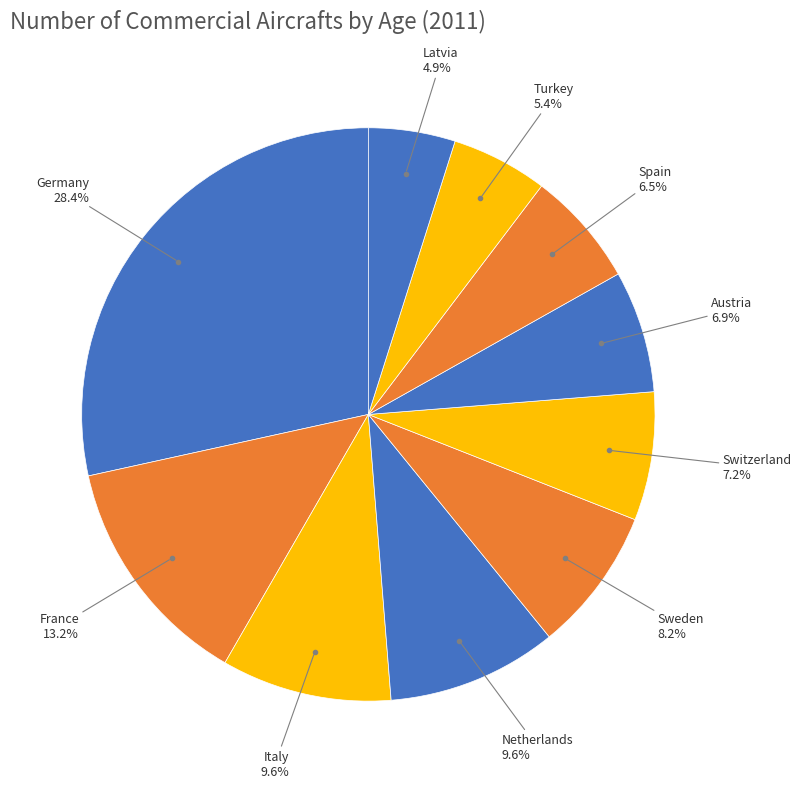

What is the total percentage of Italy and Latvia?

14.5%